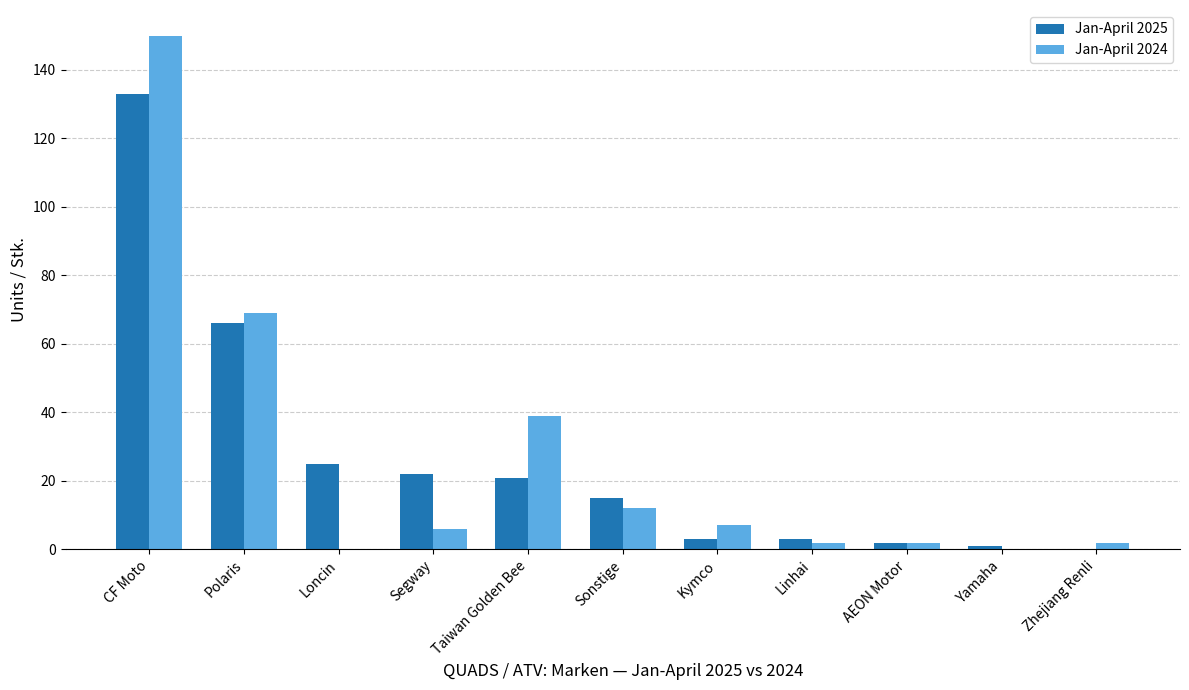

Is it true that Jan-April 2025 equals 25 at Loncin?

True